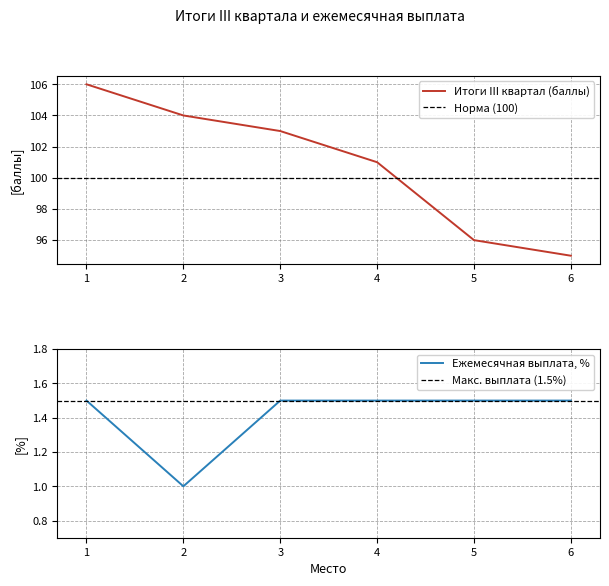

True or false: Ежемесячная выплата, % and Итоги III квартал (баллы) cross at least once.

False